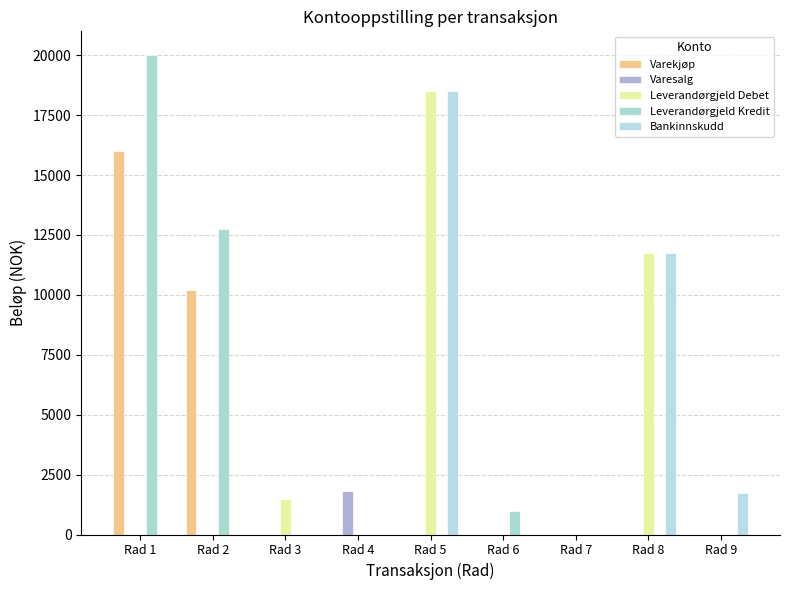

Which series changed the most between Rad 4 and Rad 7?

Varesalg